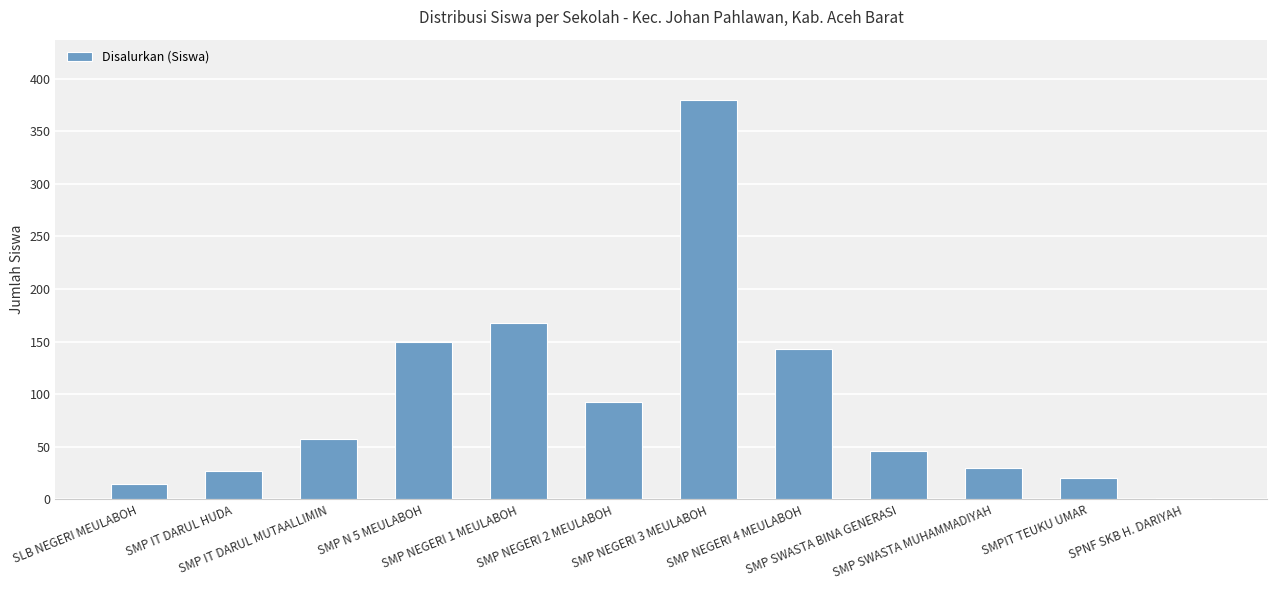

True or false: the data shows 15 at SLB NEGERI MEULABOH.

True